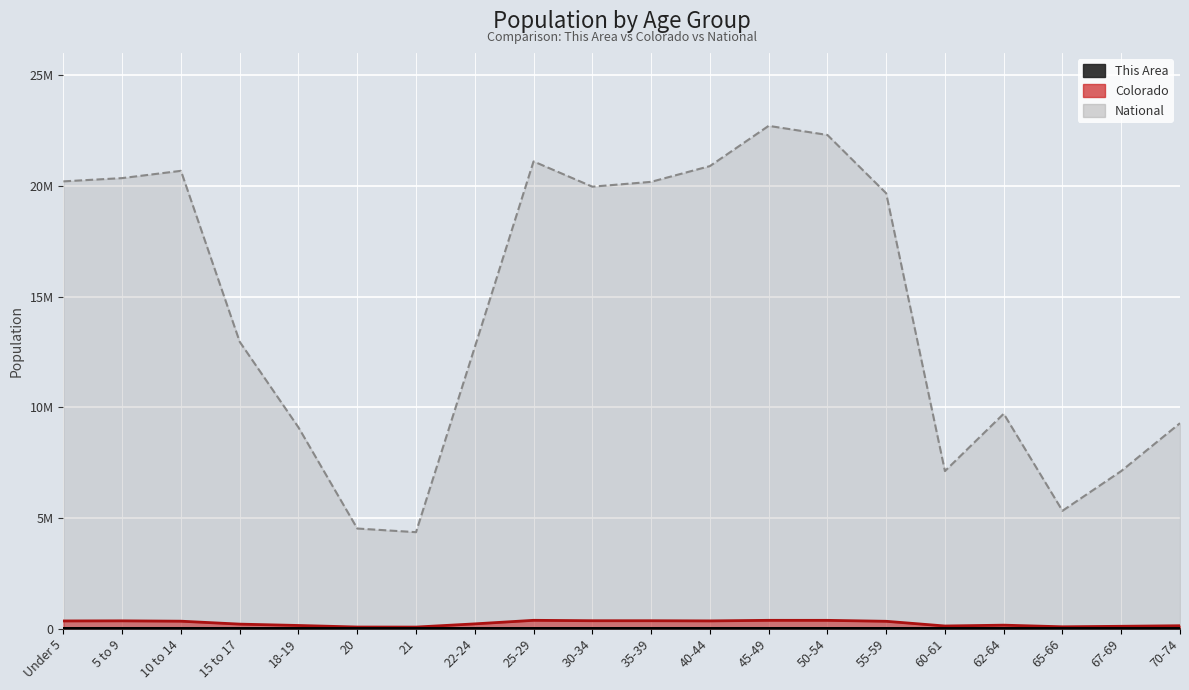

What is the difference between the This Area values at 5 to 9 and Under 5?

435